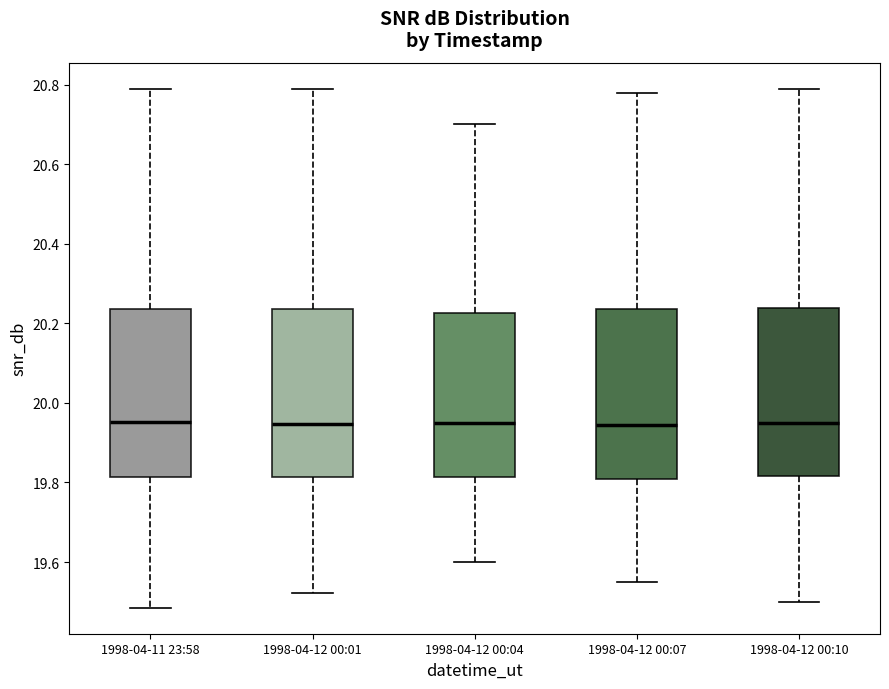

Where is the upper edge of the box for 1998-04-12 00:07 on the y-axis? The values are not printed on the chart, so give them approximately, as read against the axis.

20.24